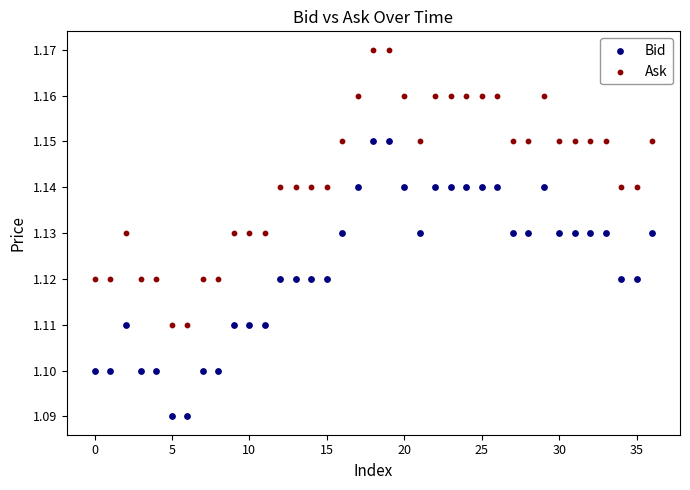

Which series contains the lowest Y value?

Bid